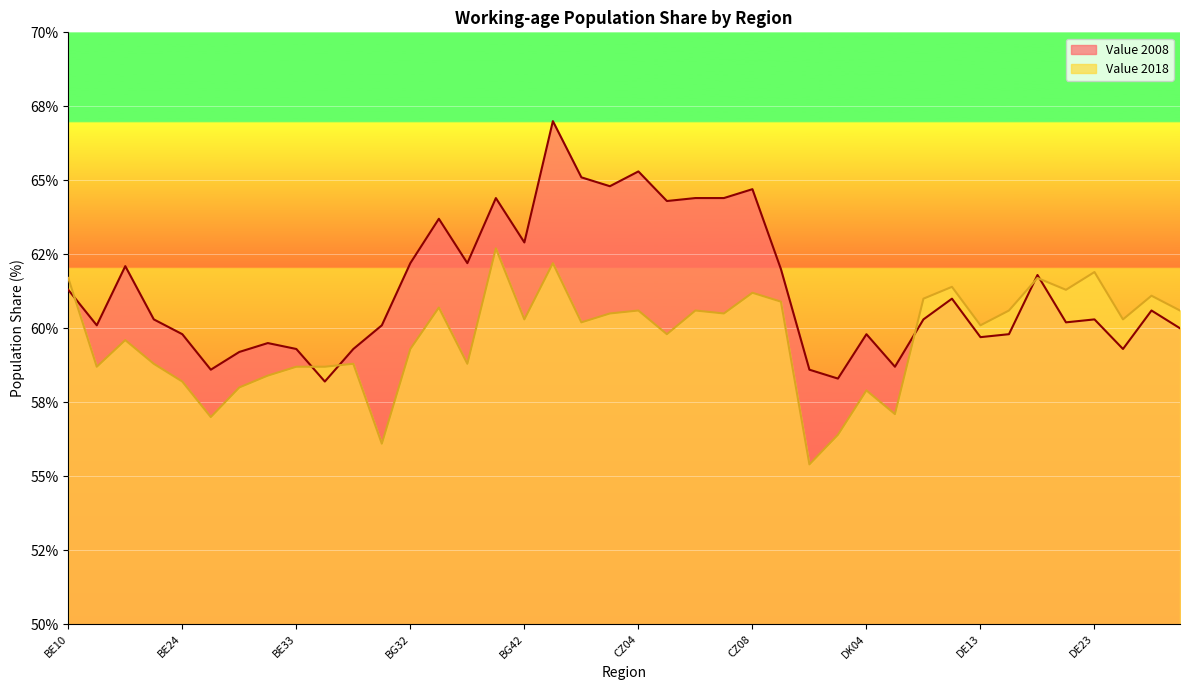

How many data points in Value 2008 are less than 60?

14